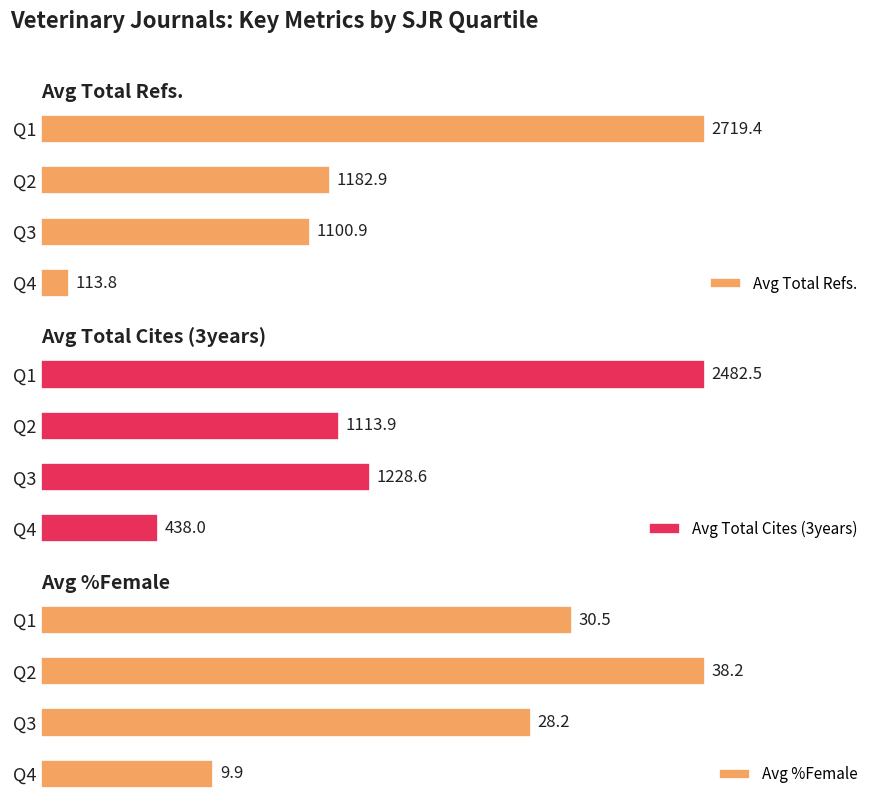

Rank the categories by Avg Total Cites (3years) value from lowest to highest.

Q4, Q2, Q3, Q1